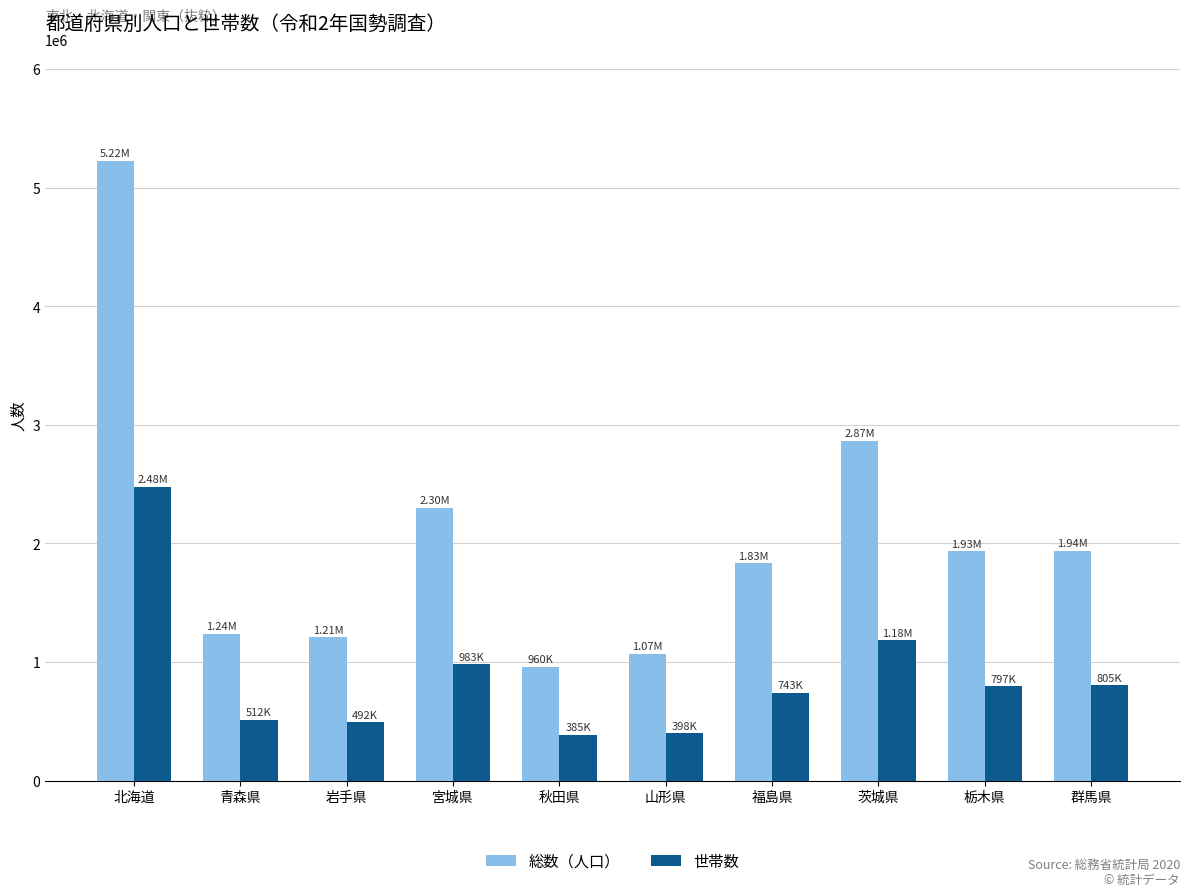

What is the difference between the maximum and minimum values in the 総数（人口） series?

4265112